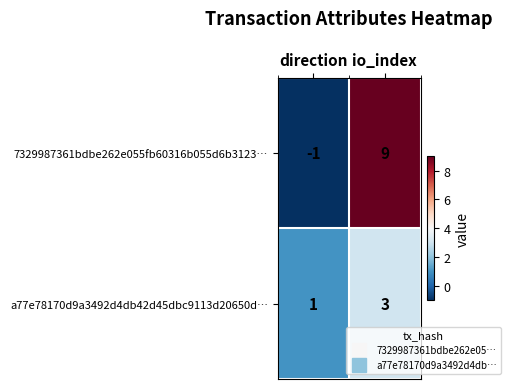

Reading left to right, transcribe all the data shown in this chart.

7329987361bdbe262e055fb60316b055d6b3123…: direction=-1	io_index=9
a77e78170d9a3492d4db42d45dbc9113d20650d…: direction=1	io_index=3